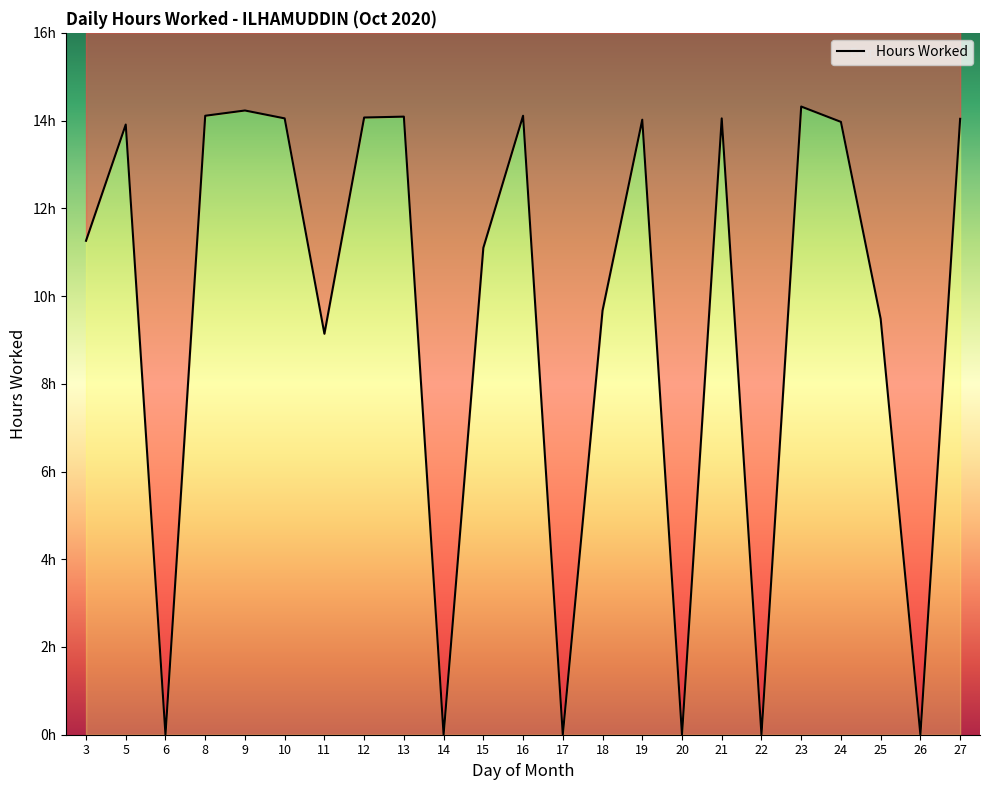

What is the approximate value at 13?

14.1